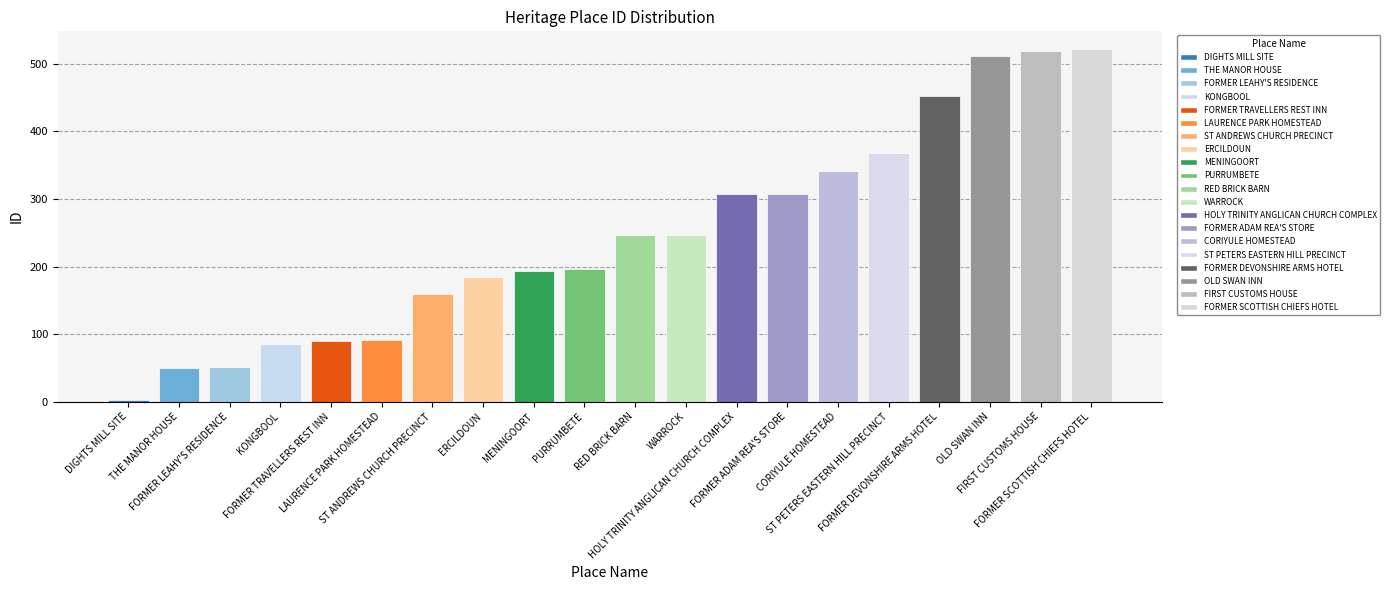

True or false: the data shows 91 at LAURENCE PARK HOMESTEAD.

True